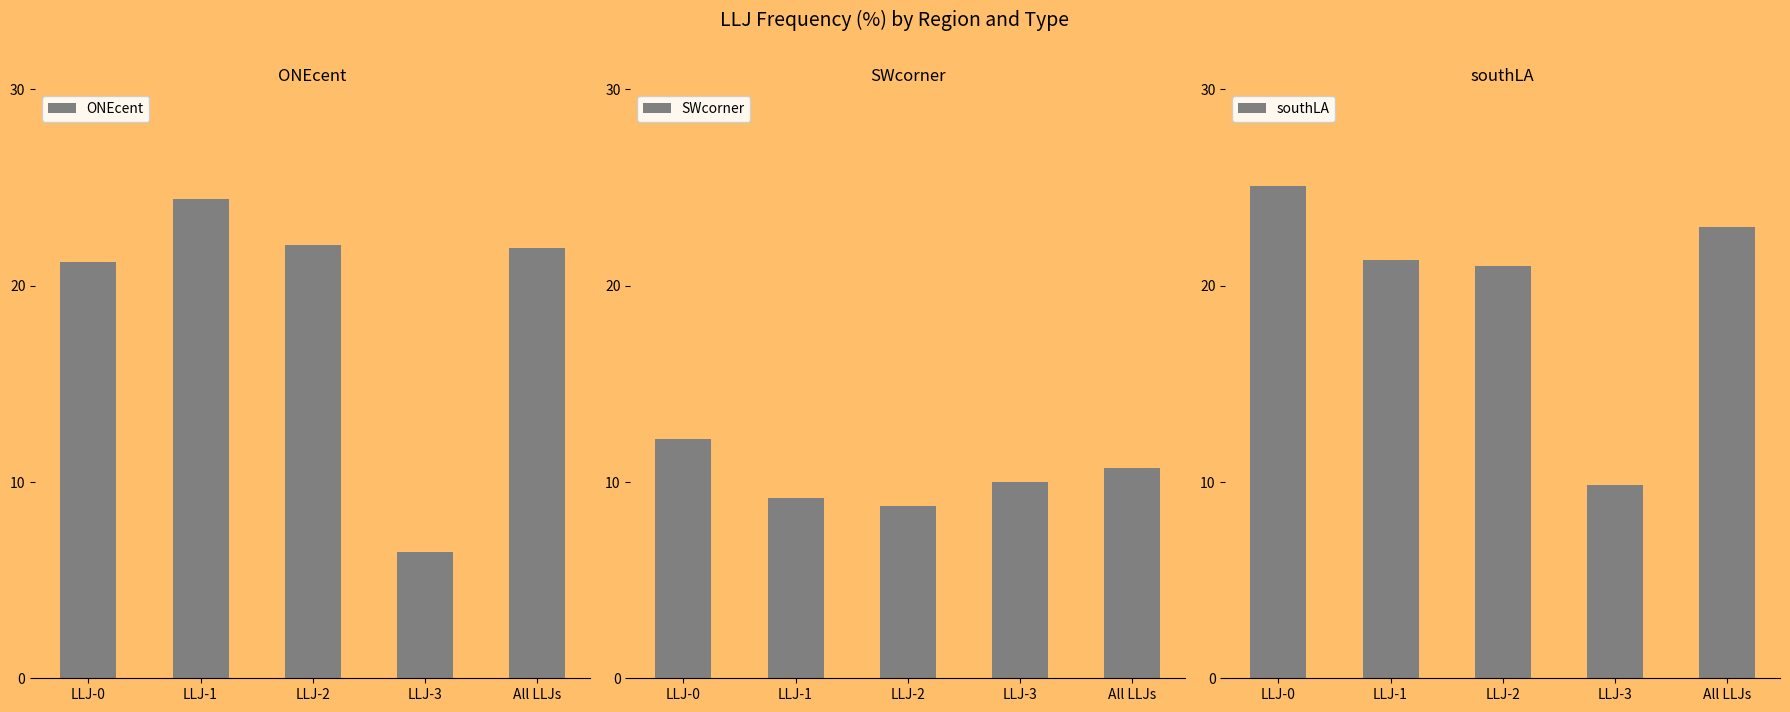

What is the total value across all series at LLJ-1?

54.9